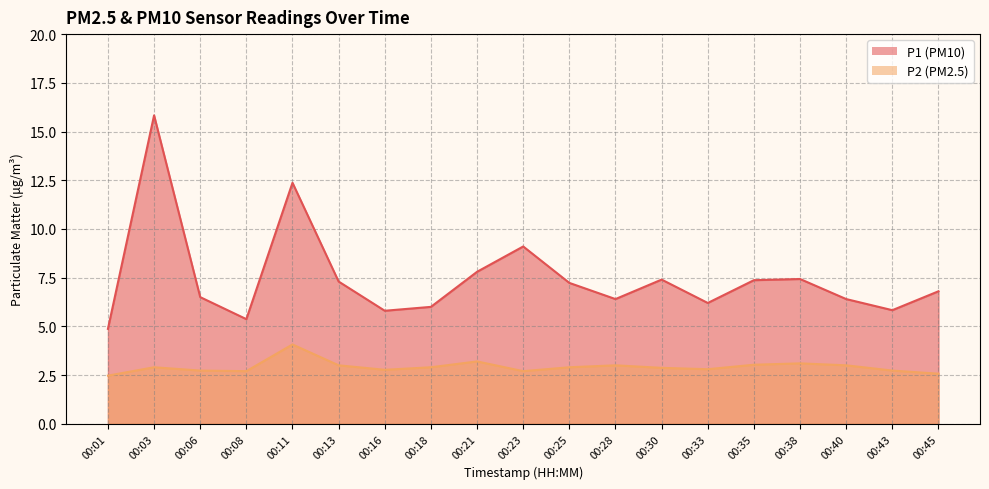

What is the value of the P1 line point at the 16th from the left?

7.4